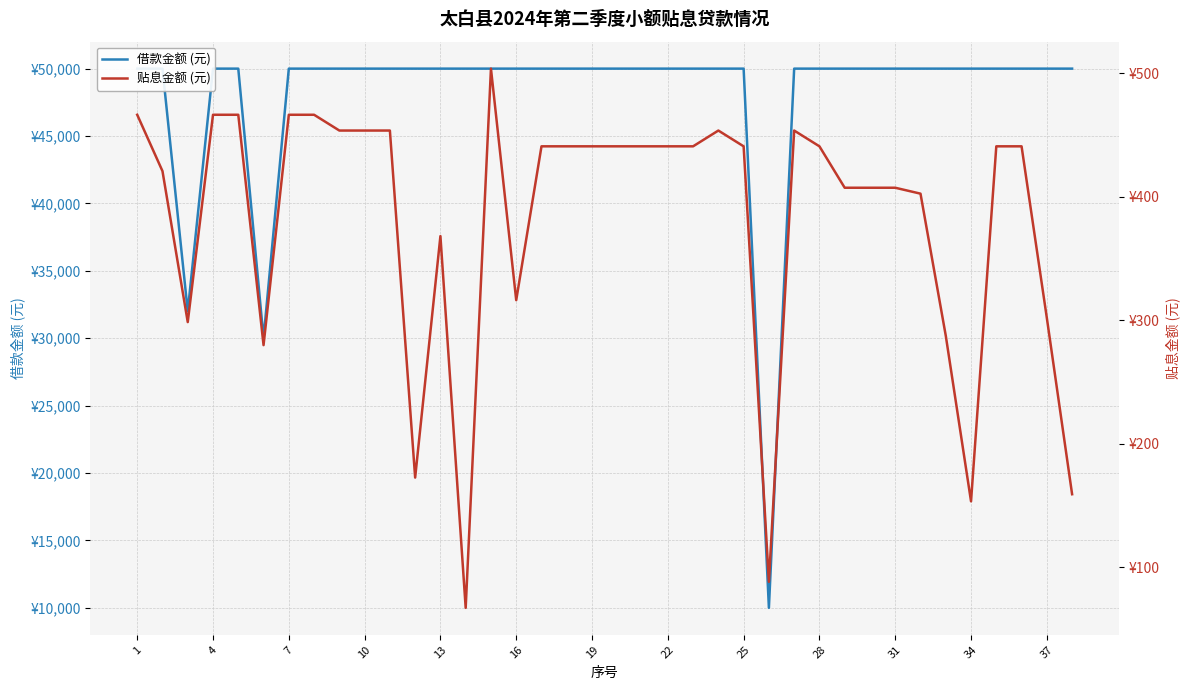

Rank the series by their average value, from highest to lowest.

借款金额 (元), 贴息金额 (元)